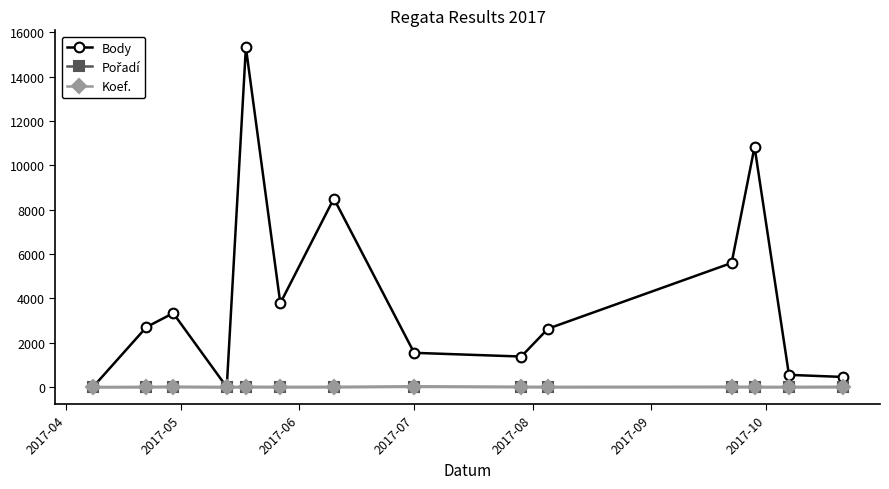

Which series has the largest total across all categories?

Body